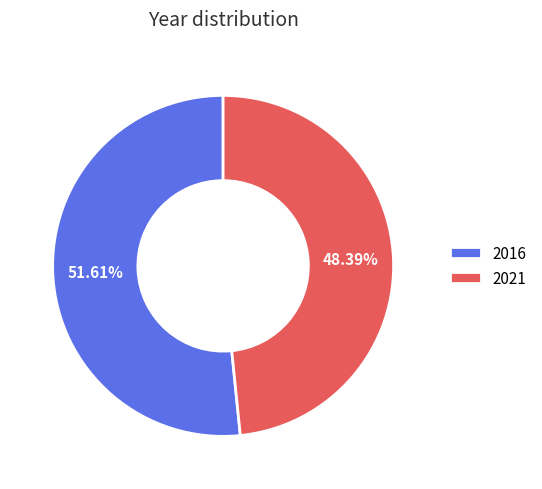

Is there a majority slice in this chart?

Yes